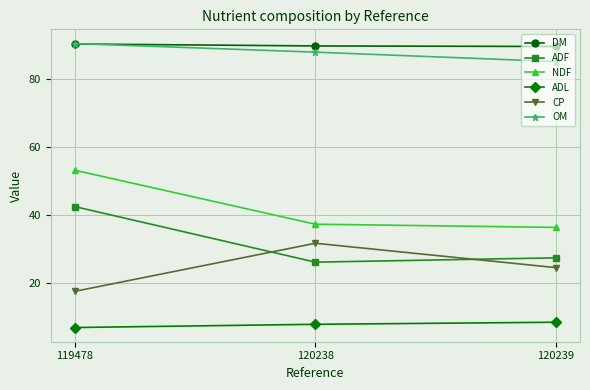

At which label is CP closest to 24?

120239